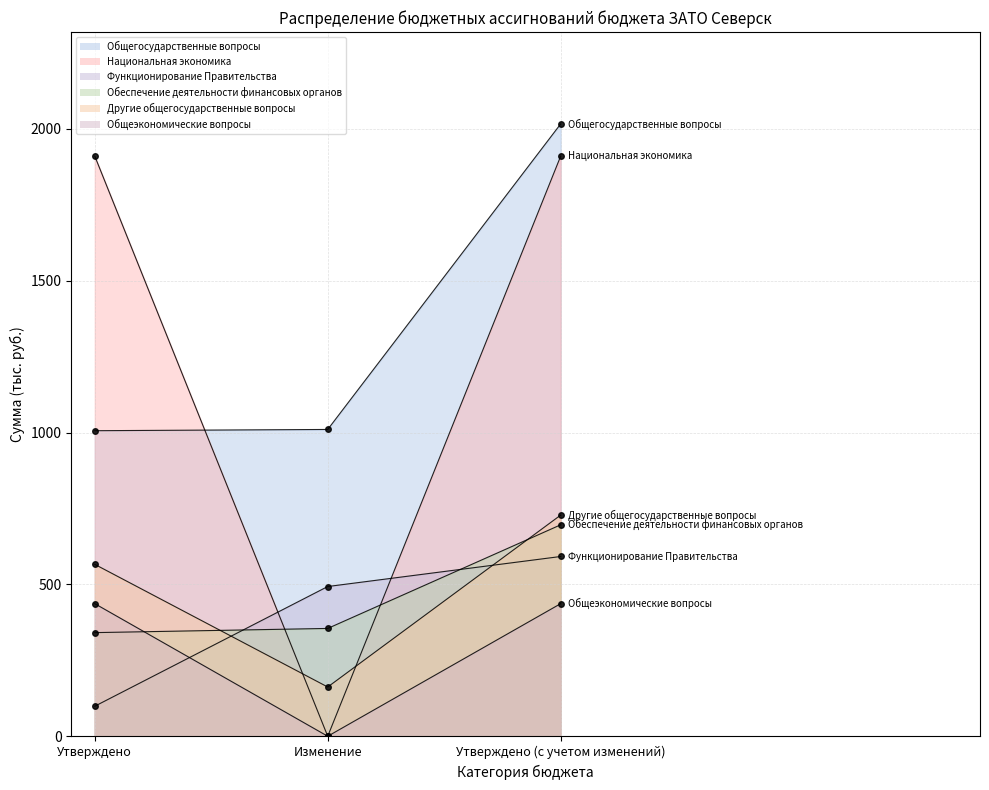

At which label is Общегосударственные вопросы closest to 1511?

Изменение